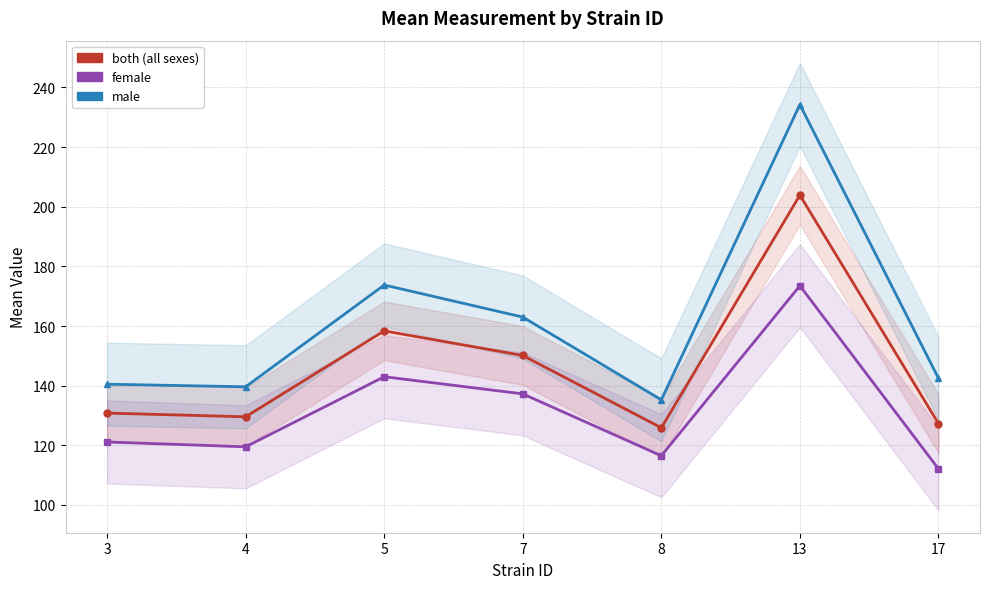

Reading right to left, what are all the values shown in this chart?

both: 127.3	203.9	125.9	150.1	158.4	129.6	130.8
female: 112.1	173.5	116.5	137.2	143.0	119.5	121.1
male: 142.5	234.2	135.2	163.0	173.8	139.6	140.5